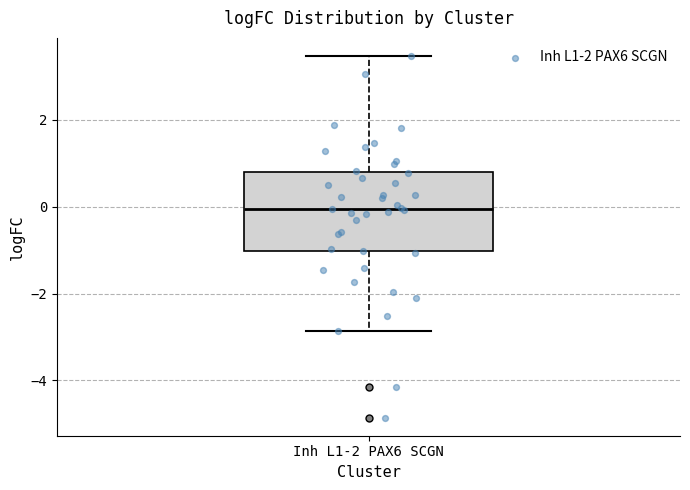

Read this box plot against the y-axis: the position of the median line, the range covered by the box, and the ends of both whiskers. The values are not printed on the chart, so give them approximately, as read against the axis.

median 0.0, box -1.0 to 0.8, whiskers -2.8 to 3.4